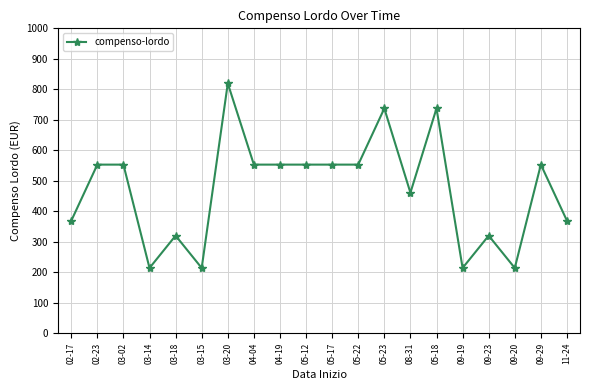

Which has a higher value, 03-18 or 04-19?

04-19